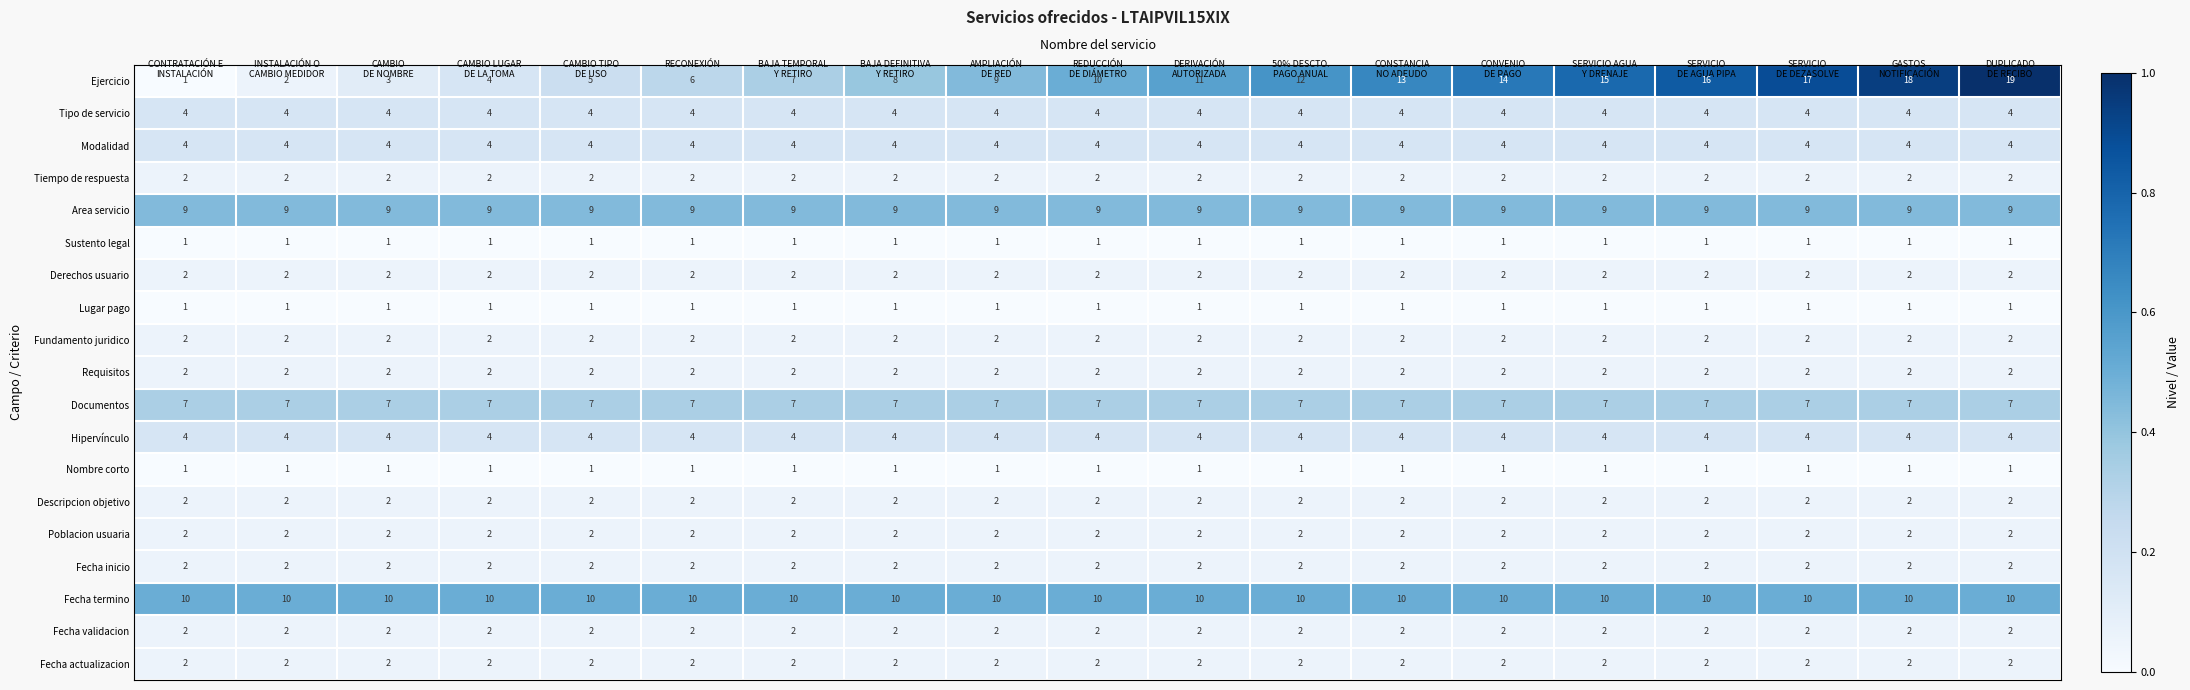

What is the maximum value for Ejercicio?

19